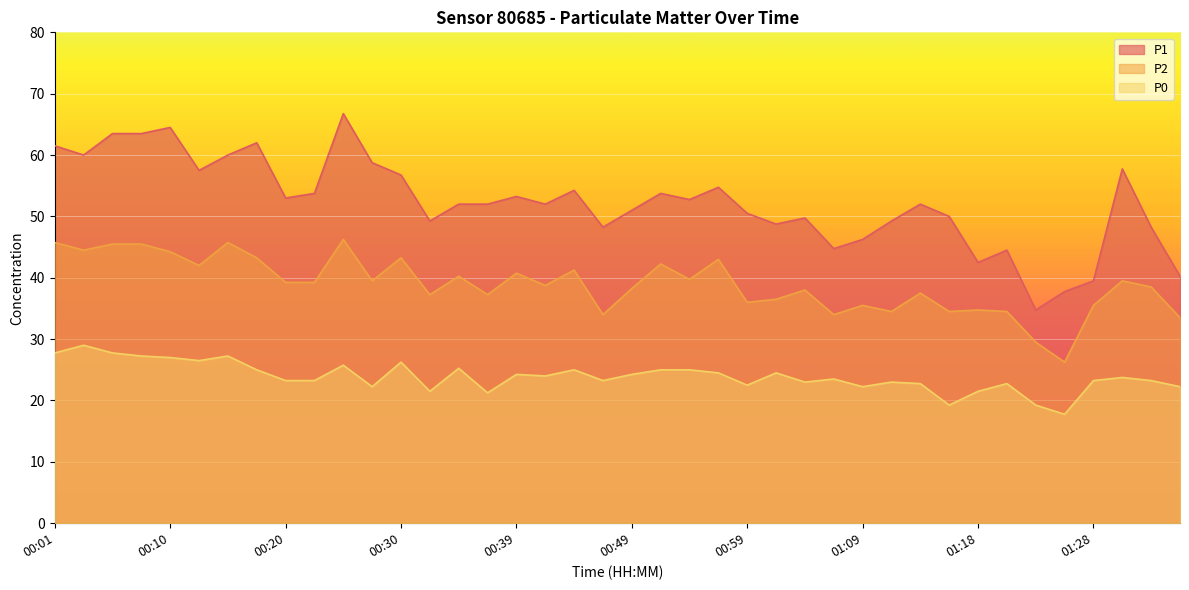

How many interior local valleys does the P2 series have?

13